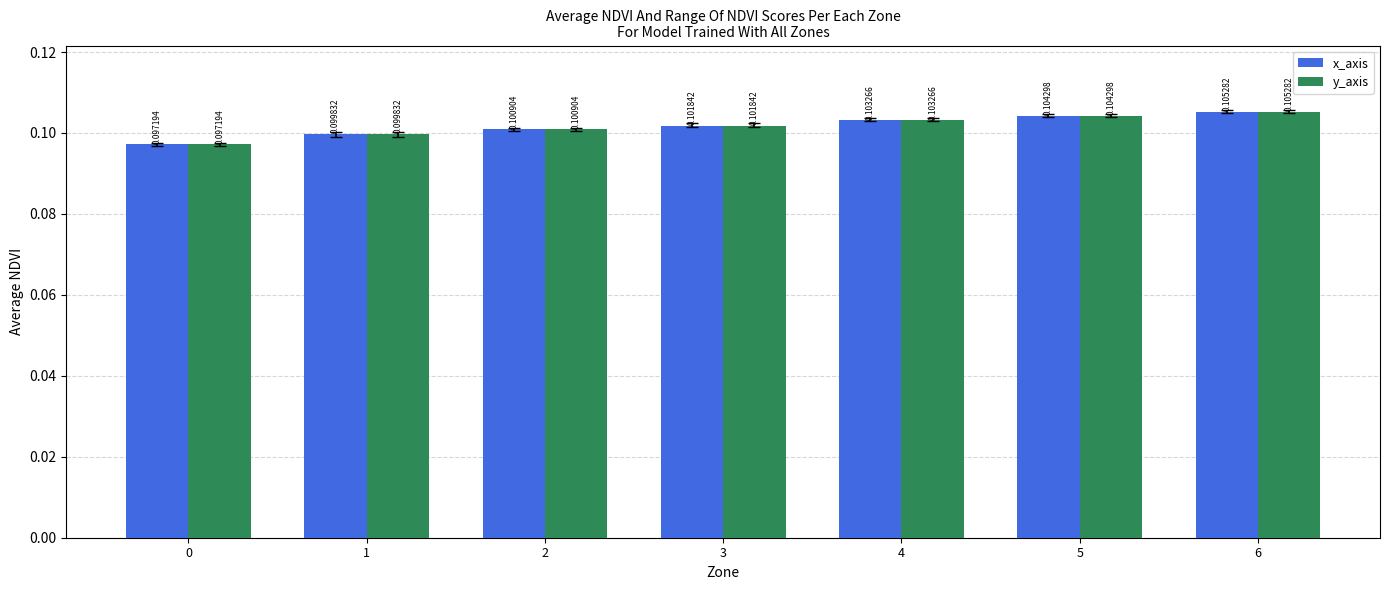

True or false: x_axis has a value of 0.1 at 6.

True